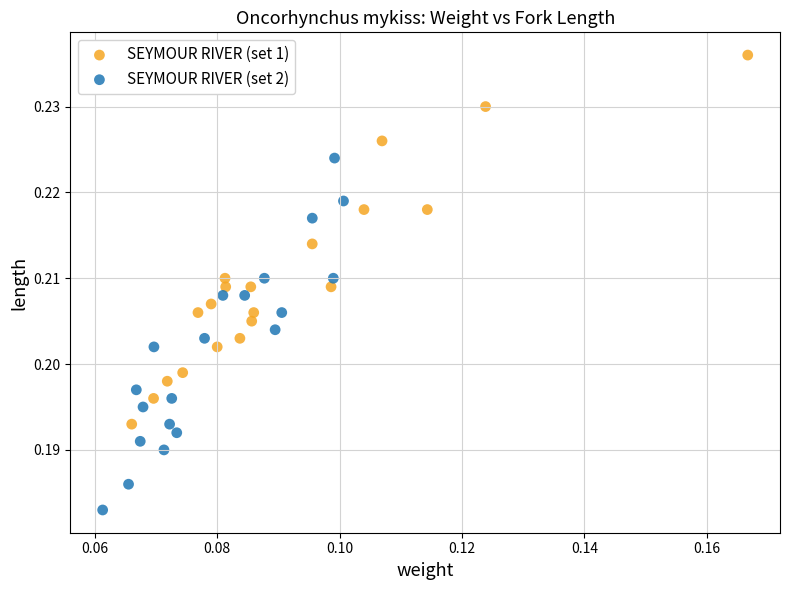

Which series has the widest spread of Y values?

SEYMOUR RIVER (set 1)